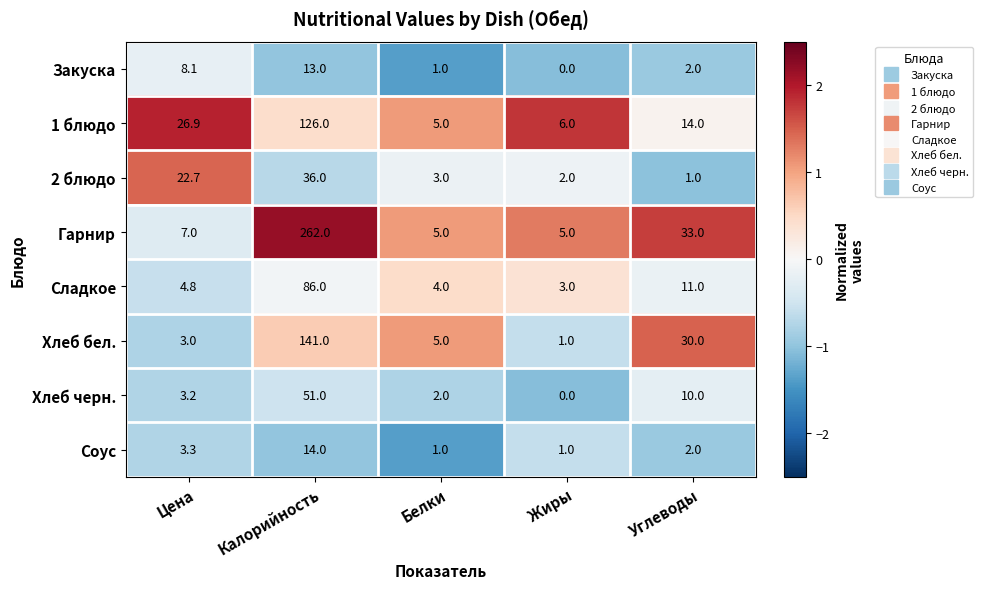

List the series in order of their peak value, highest first.

Гарнир, Хлеб бел., 1 блюдо, Сладкое, Хлеб черн., 2 блюдо, Соус, Закуска